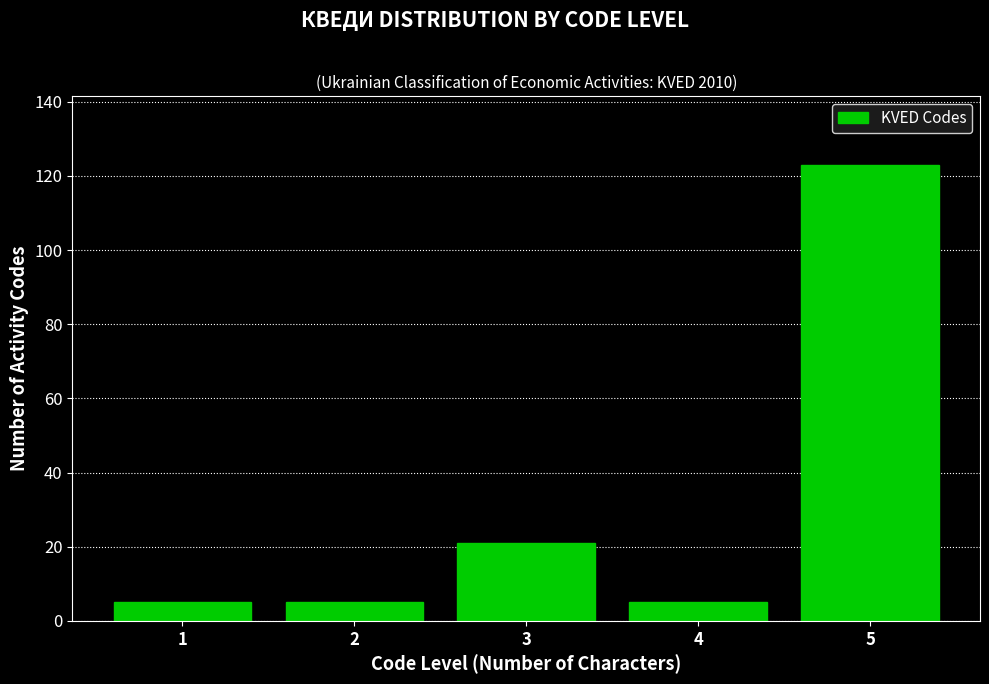

Reading right to left, extract all data points from this chart.

5=123	4=5	3=21	2=5	1=5